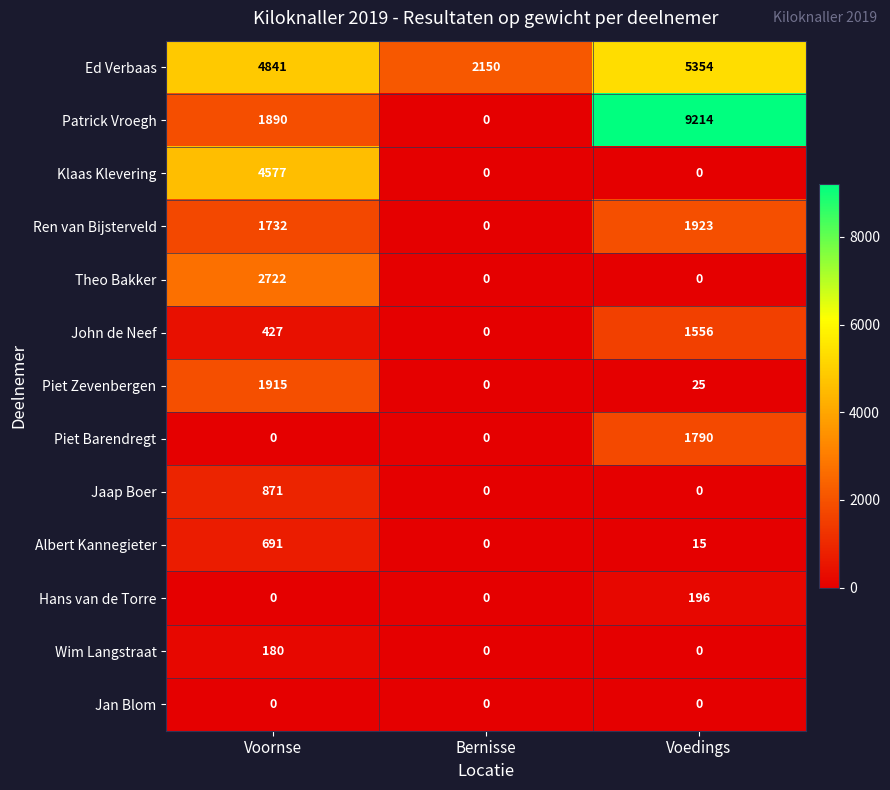

At which label does Piet Zevenbergen reach its minimum?

Bernisse